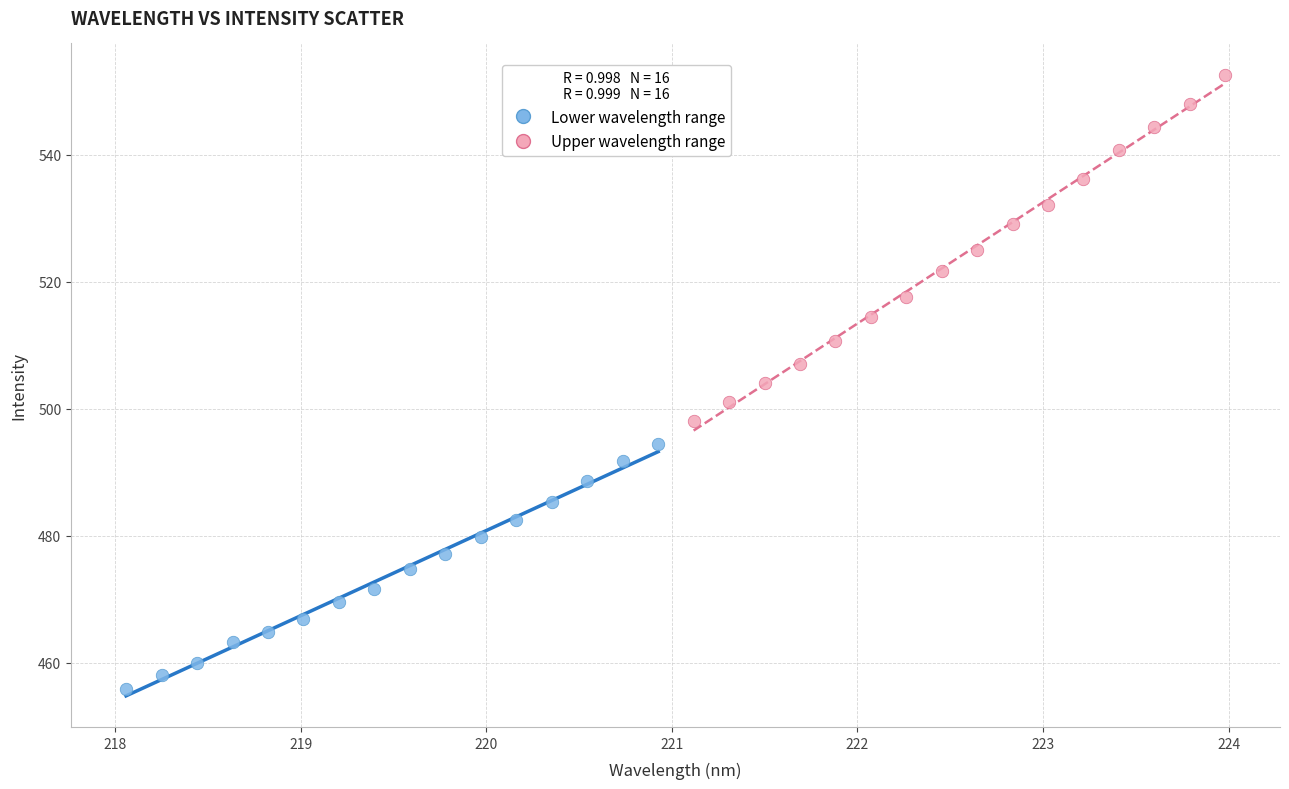

Which series has the largest Y range (max minus min)?

Upper wavelength range